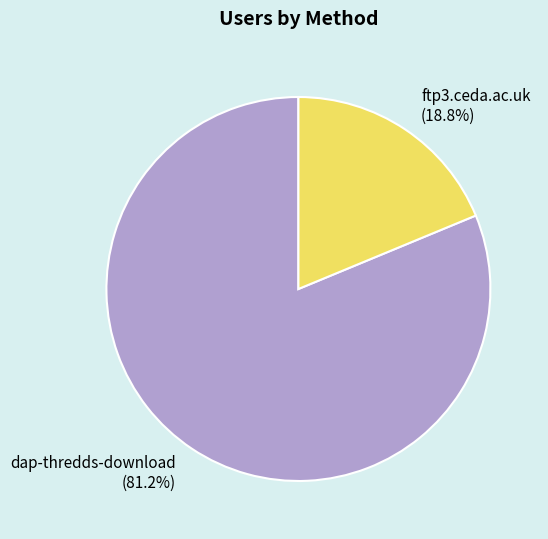

Is it true that dap-thredds-download is 75% of the pie?

False